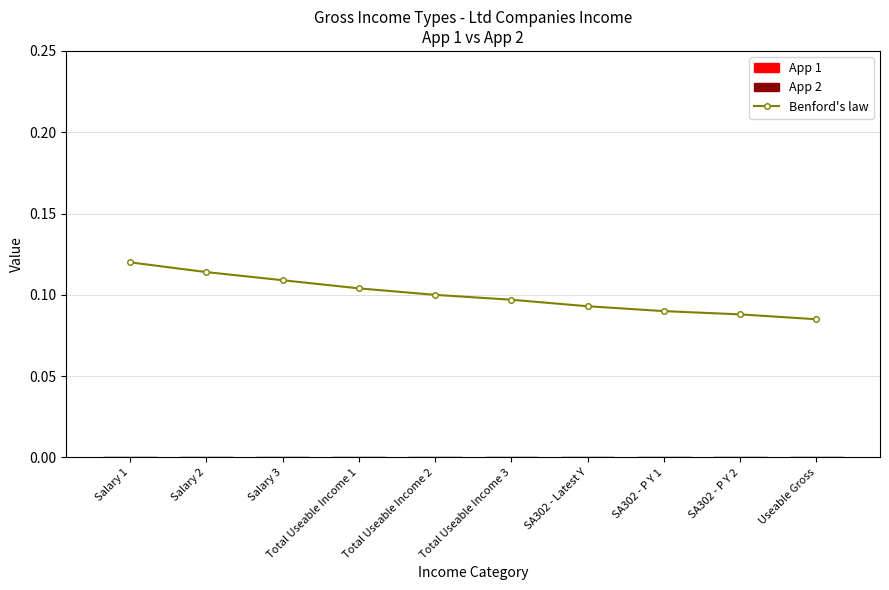

How many lines are shown in the chart?

1